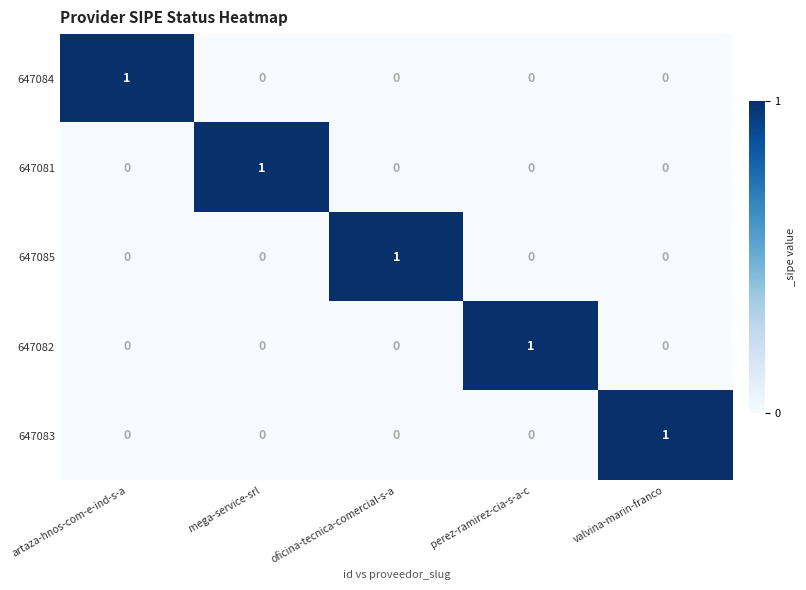

Reading right to left, transcribe all the data shown in this chart.

647084: valvina-marin-franco=0	perez-ramirez-cia-s-a-c=0	oficina-tecnica-comercial-s-a=0	mega-service-srl=0	artaza-hnos-com-e-ind-s-a=1
647081: valvina-marin-franco=0	perez-ramirez-cia-s-a-c=0	oficina-tecnica-comercial-s-a=0	mega-service-srl=1	artaza-hnos-com-e-ind-s-a=0
647085: valvina-marin-franco=0	perez-ramirez-cia-s-a-c=0	oficina-tecnica-comercial-s-a=1	mega-service-srl=0	artaza-hnos-com-e-ind-s-a=0
647082: valvina-marin-franco=0	perez-ramirez-cia-s-a-c=1	oficina-tecnica-comercial-s-a=0	mega-service-srl=0	artaza-hnos-com-e-ind-s-a=0
647083: valvina-marin-franco=1	perez-ramirez-cia-s-a-c=0	oficina-tecnica-comercial-s-a=0	mega-service-srl=0	artaza-hnos-com-e-ind-s-a=0